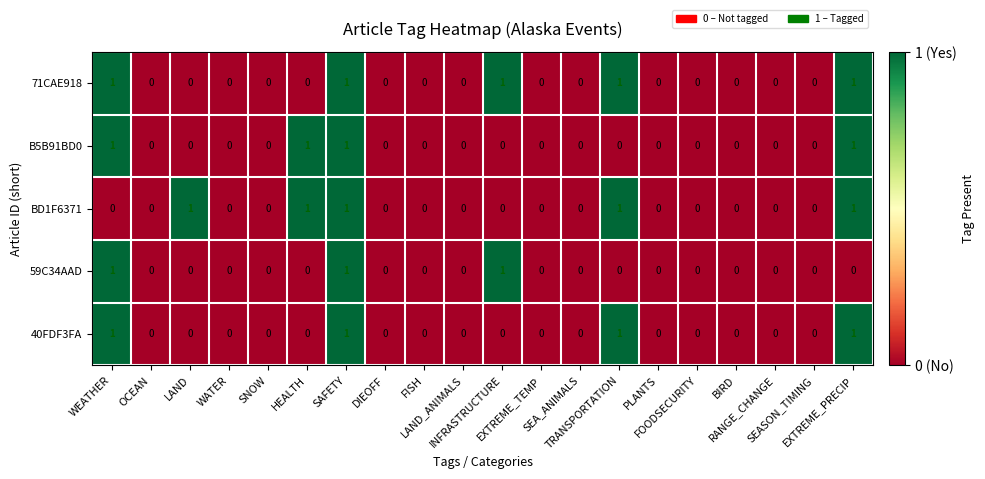

How many 40FDF3FA values are between 0 and 1?

20